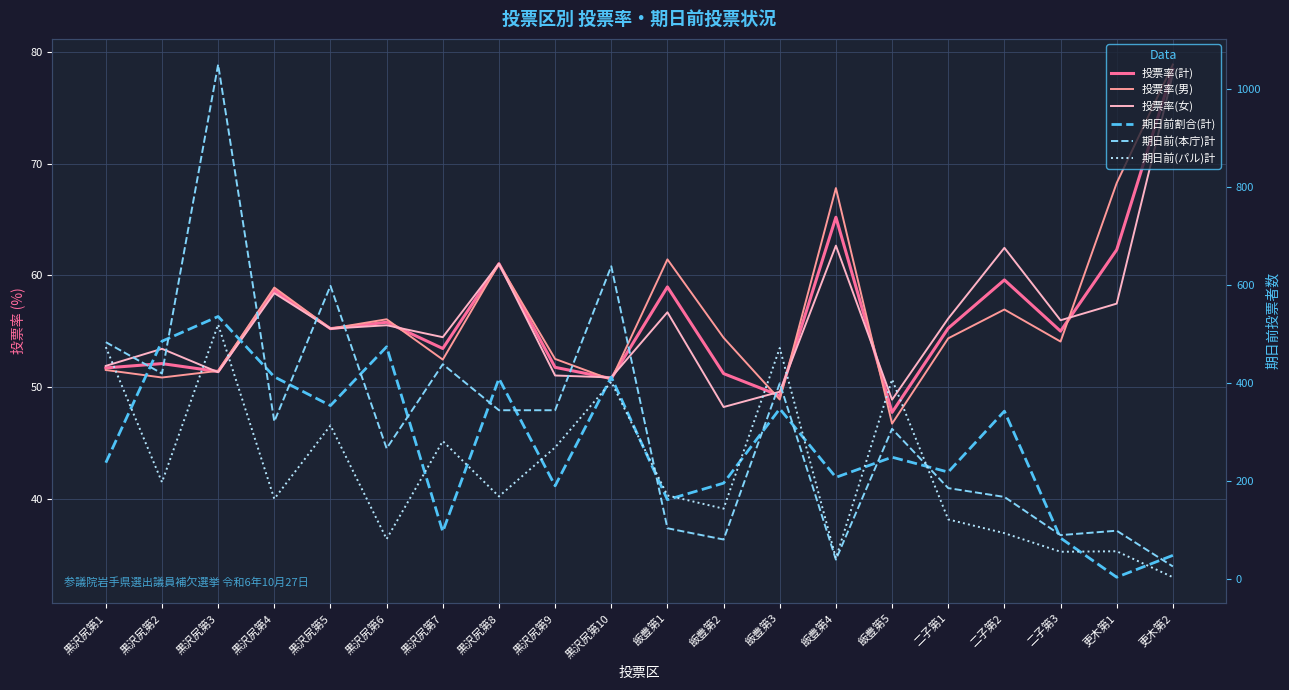

What is the value of the 投票率(計) point at the 14th from the left?

65.2